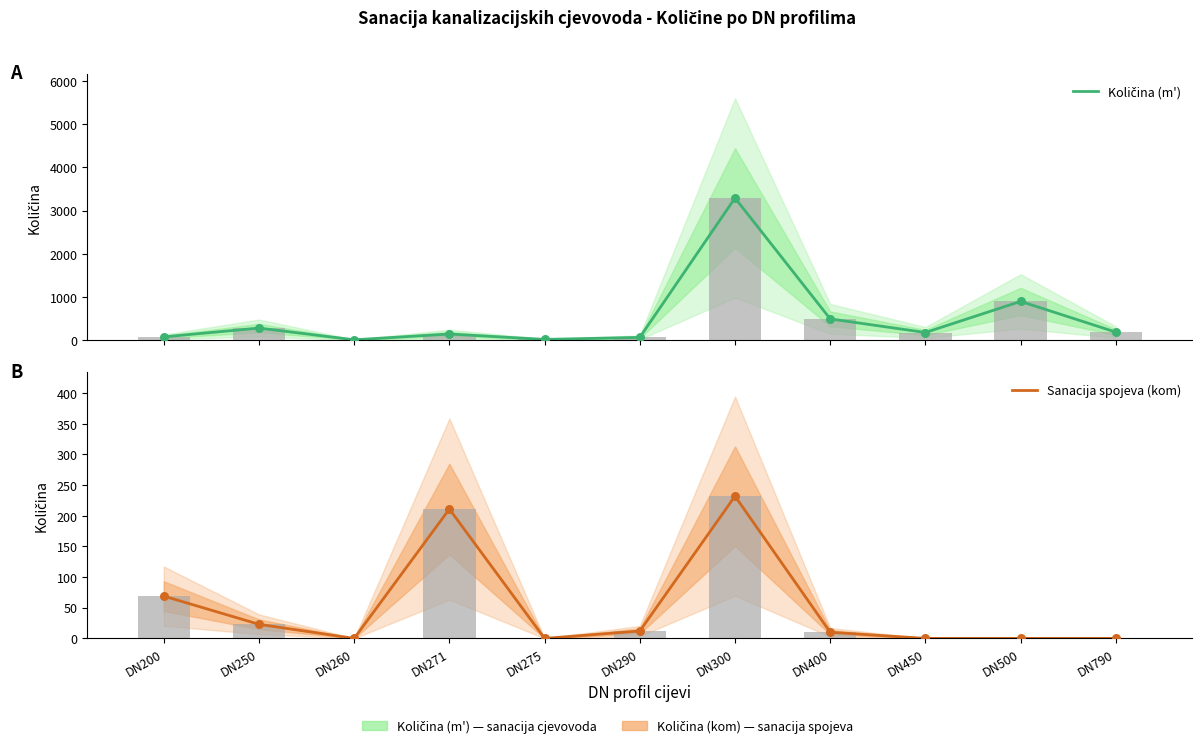

Which series has the largest total across all categories?

Količina (m')